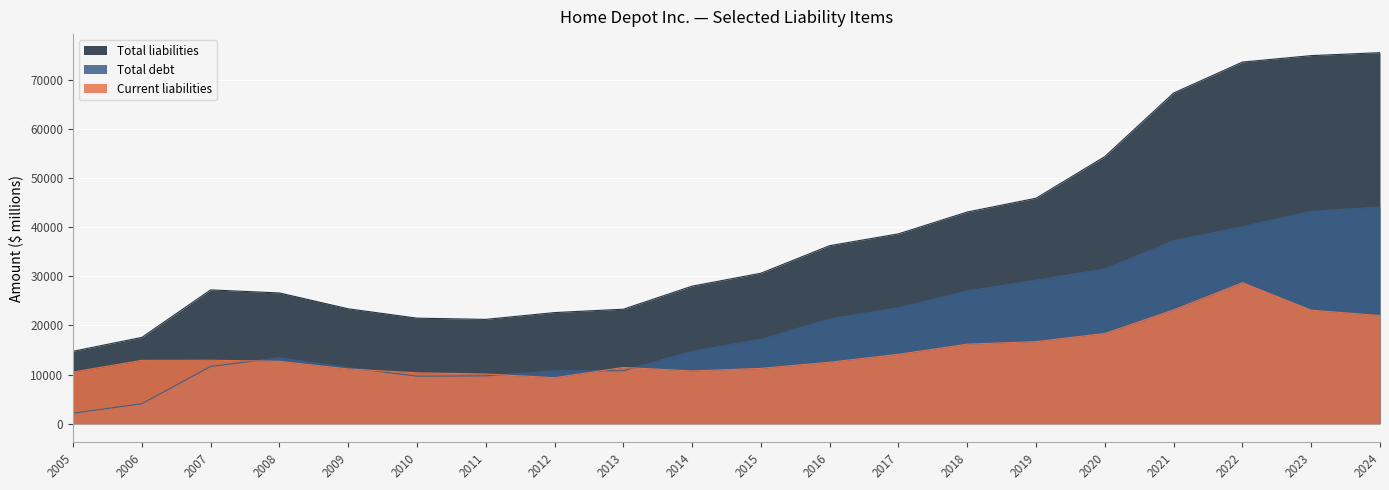

The value of Current liabilities at 2009 is 11153. True or false?

True